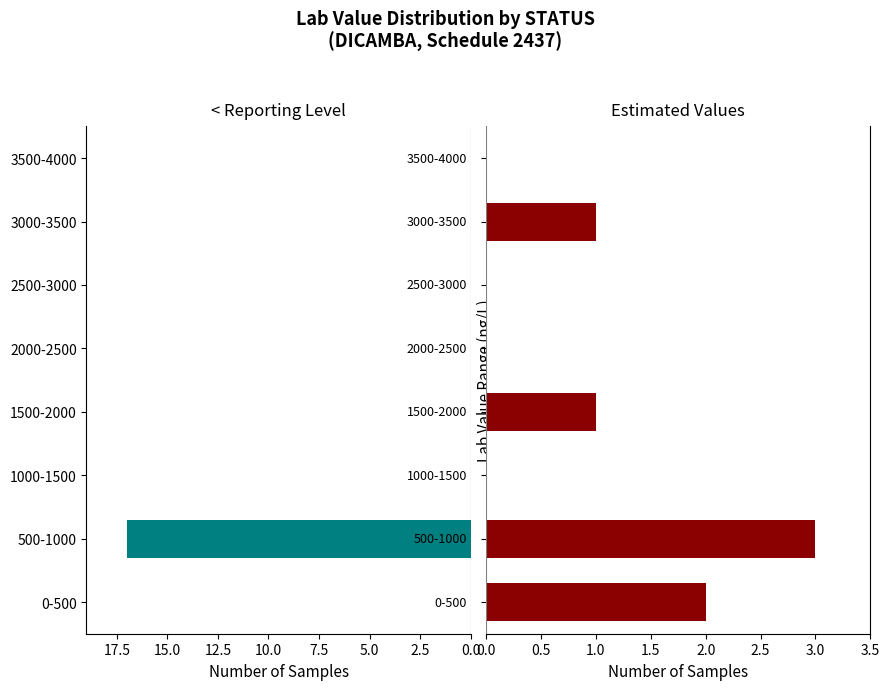

Is it true that < Reporting Level equals 0 at 5.0?

True